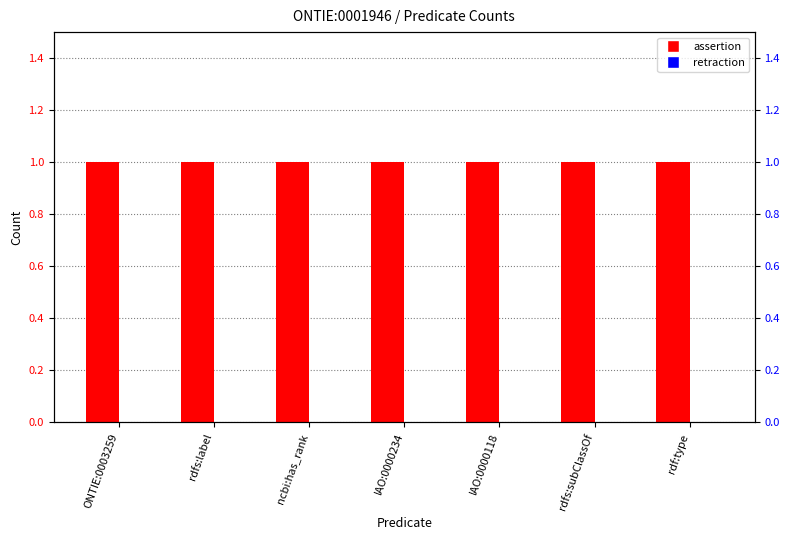

True or false: assertion has a value of 1 at rdfs:label.

True